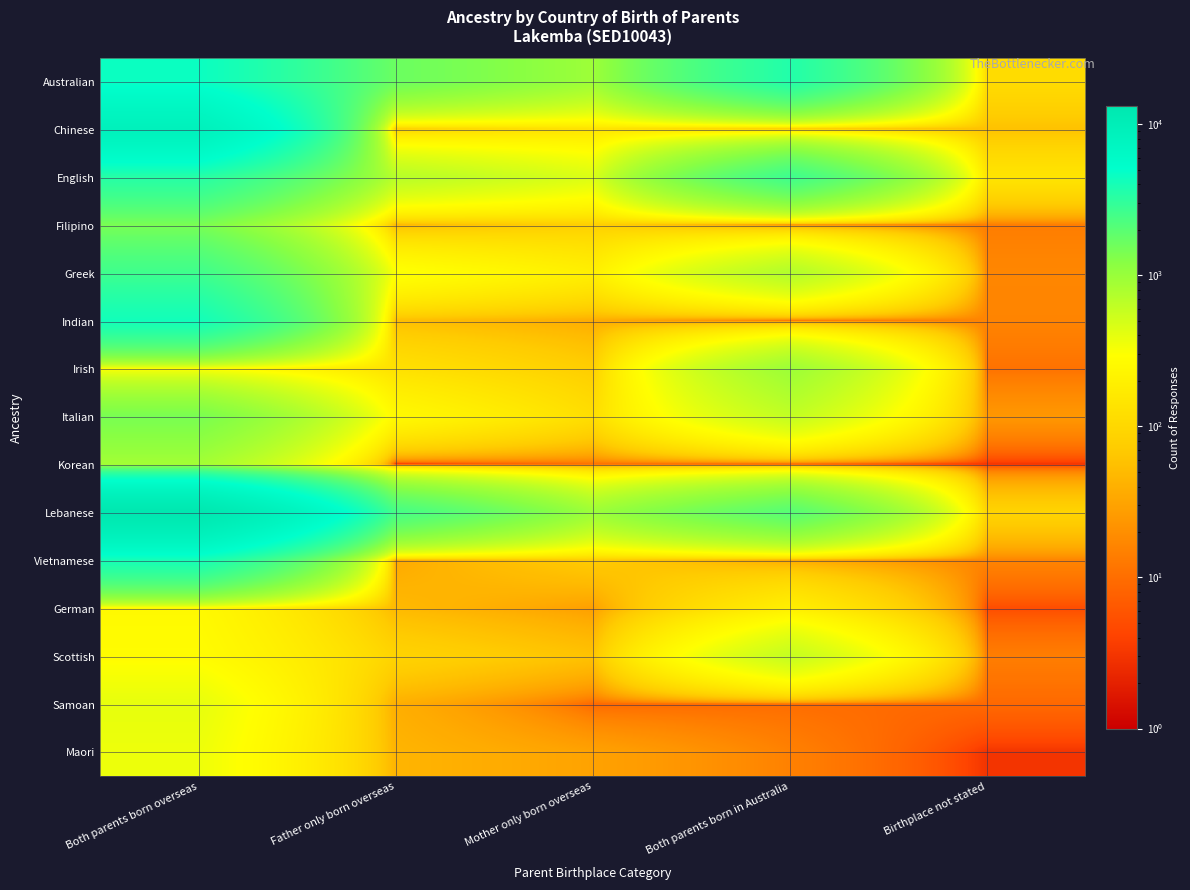

How many distinct data groups are displayed?

15